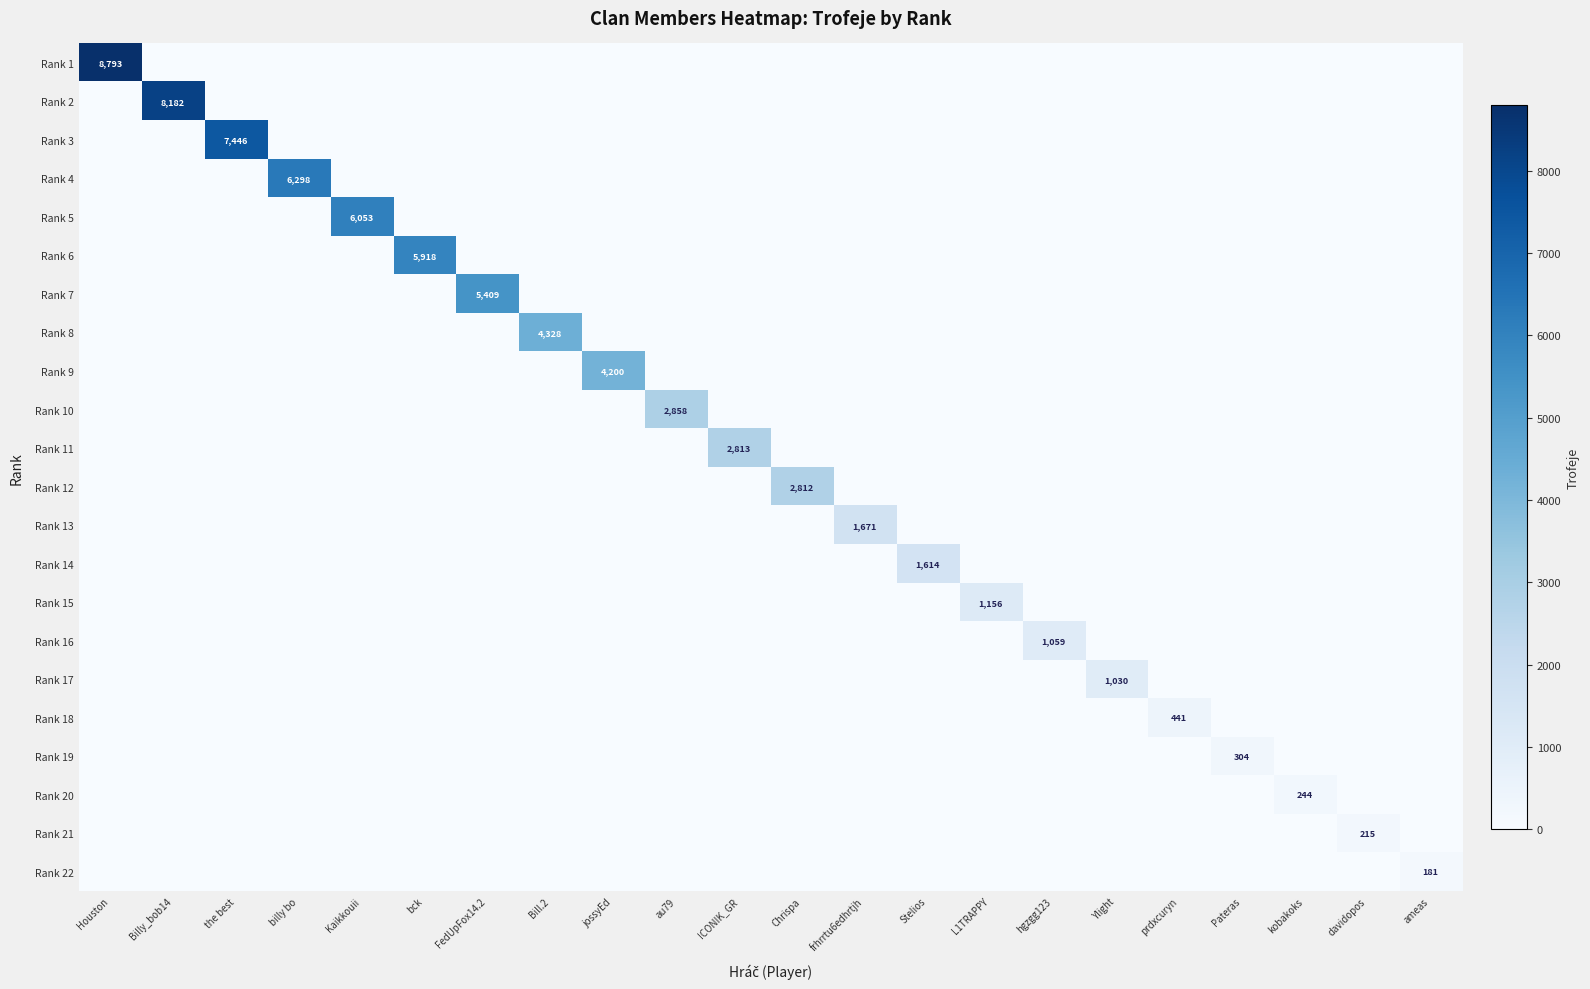

List the labels in order of Rank 10 value, smallest first.

Houston, Billy_bob14, the best, billy bo, Kaikkouii, bck, FedUpFox14.2, Bill.2, jossyEd, ICONIK_GR, Chrispa, frhrrtu6edhrtjh, Stelios, L1TRAPPY, hgzgg123, Ylight, prdxcuryn, Pateras, kobakoks, davidopos, ameas, au79